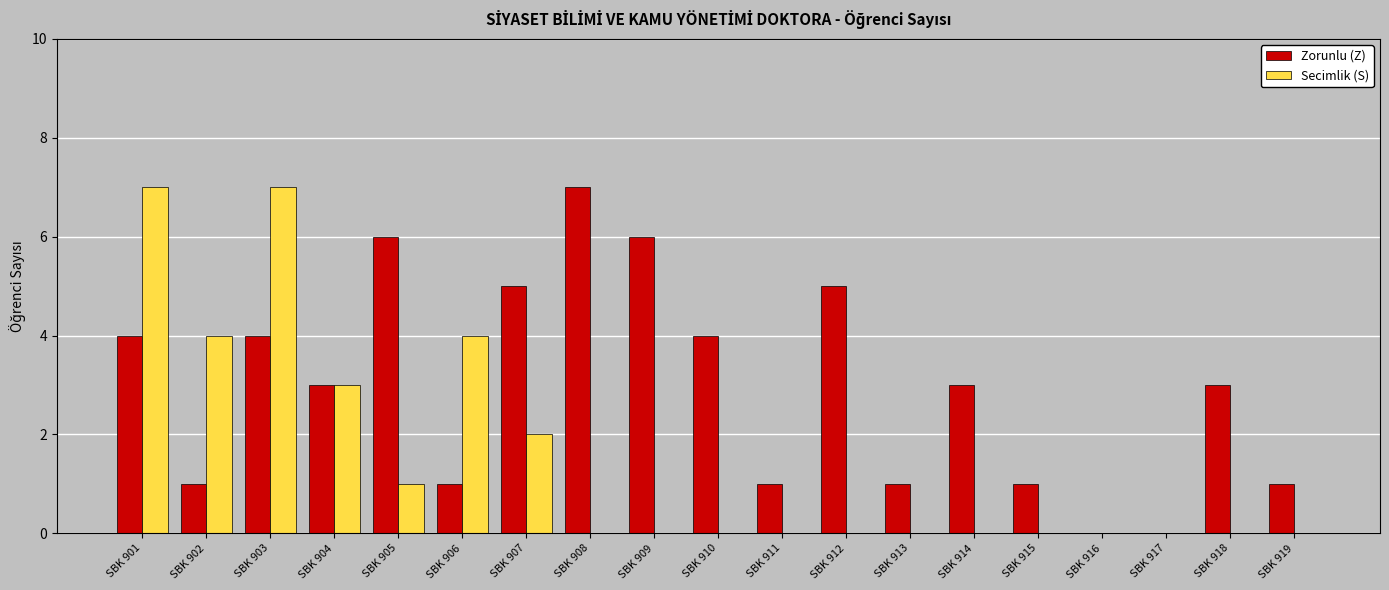

Reading left to right, extract all data points from this chart.

Zorunlu (Z): SBK 901=4	SBK 902=1	SBK 903=4	SBK 904=3	SBK 905=6	SBK 906=1	SBK 907=5	SBK 908=7	SBK 909=6	SBK 910=4	SBK 911=1	SBK 912=5	SBK 913=1	SBK 914=3	SBK 915=1	SBK 916=0	SBK 917=0	SBK 918=3	SBK 919=1
Secimlik (S): SBK 901=7	SBK 902=4	SBK 903=7	SBK 904=3	SBK 905=1	SBK 906=4	SBK 907=2	SBK 908=0	SBK 909=0	SBK 910=0	SBK 911=0	SBK 912=0	SBK 913=0	SBK 914=0	SBK 915=0	SBK 916=0	SBK 917=0	SBK 918=0	SBK 919=0